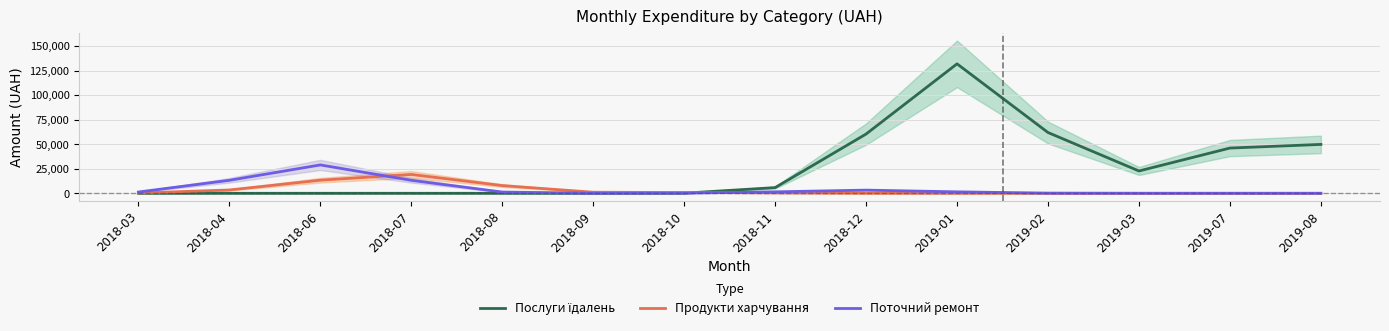

Where does the Продукти харчування series first go above 352?

2018-04